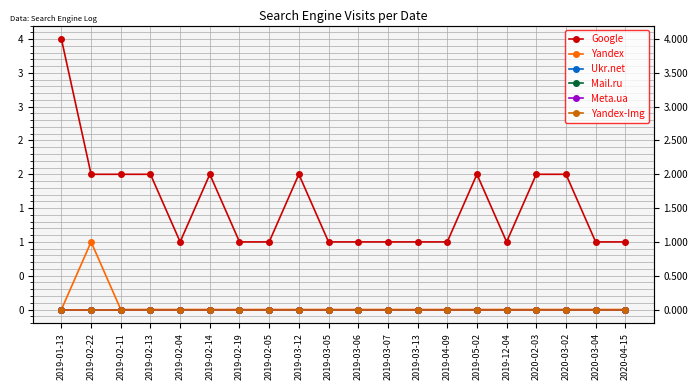

At which label is Google closest to 2?

2019-02-22